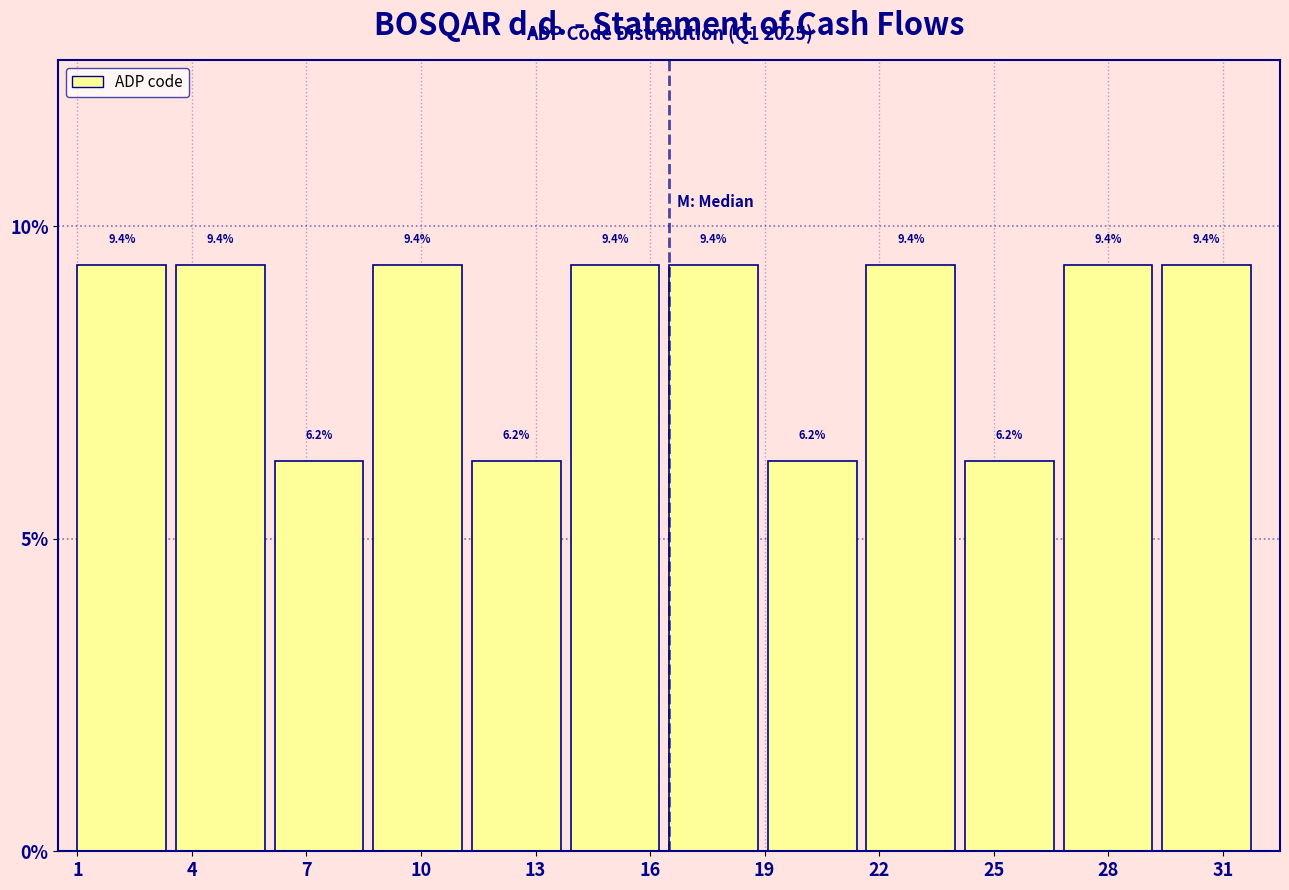

Reading left to right, transcribe this chart: for each bar, give the range it covers on the x-axis and its height. The bar edges are not printed on the chart, so give them approximately, as read against the axis.

1.0 to 3.5: 9.4
3.5 to 6.0: 9.4
6.0 to 9.0: 6.2
9.0 to 11.5: 9.4
11.5 to 14.0: 6.2
14.0 to 16.5: 9.4
16.5 to 19.0: 9.4
19.0 to 21.5: 6.2
21.5 to 24.5: 9.4
24.5 to 27.0: 6.2
27.0 to 29.5: 9.4
29.5 to 32.0: 9.4